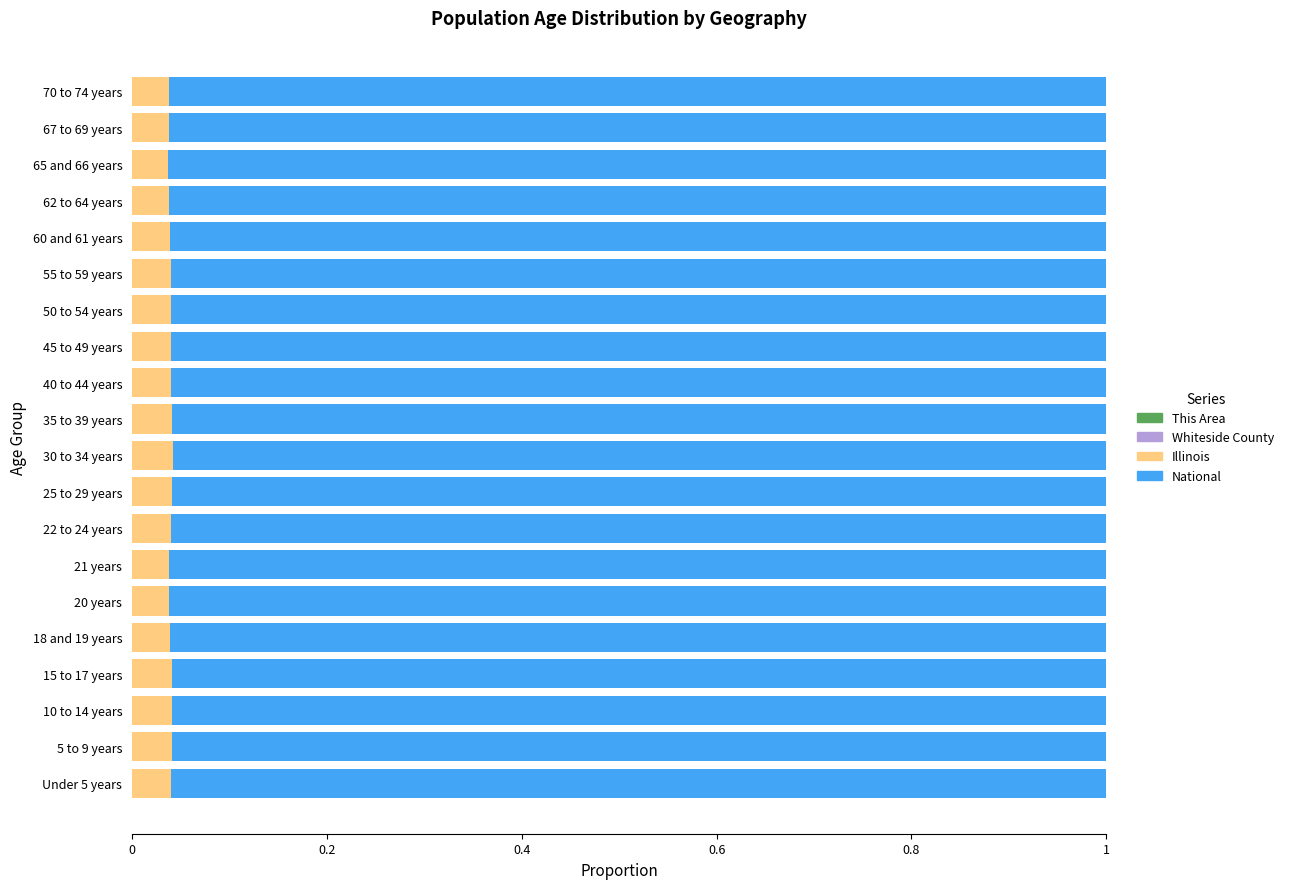

How many distinct data groups are displayed?

4